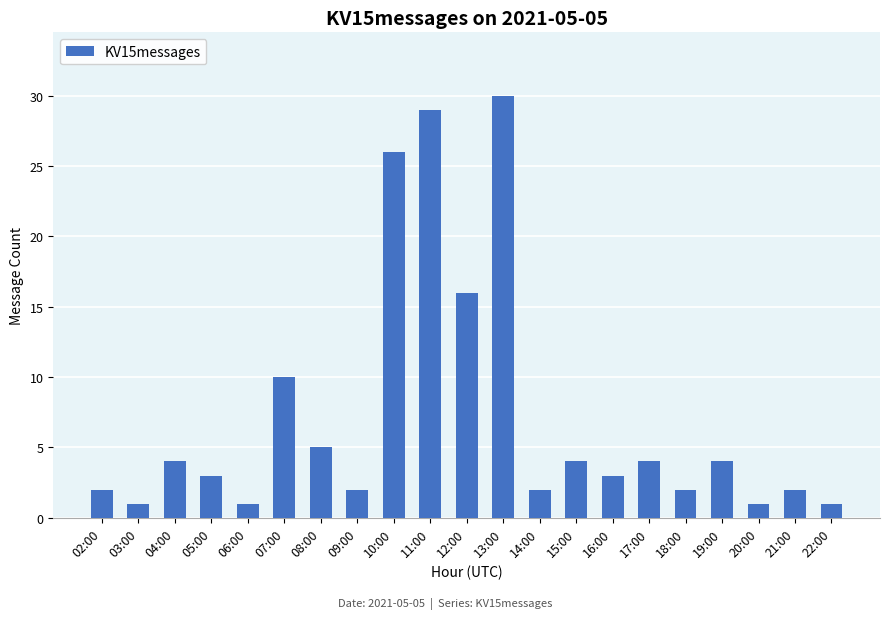

What is the value of the 8th bar from the left?

2